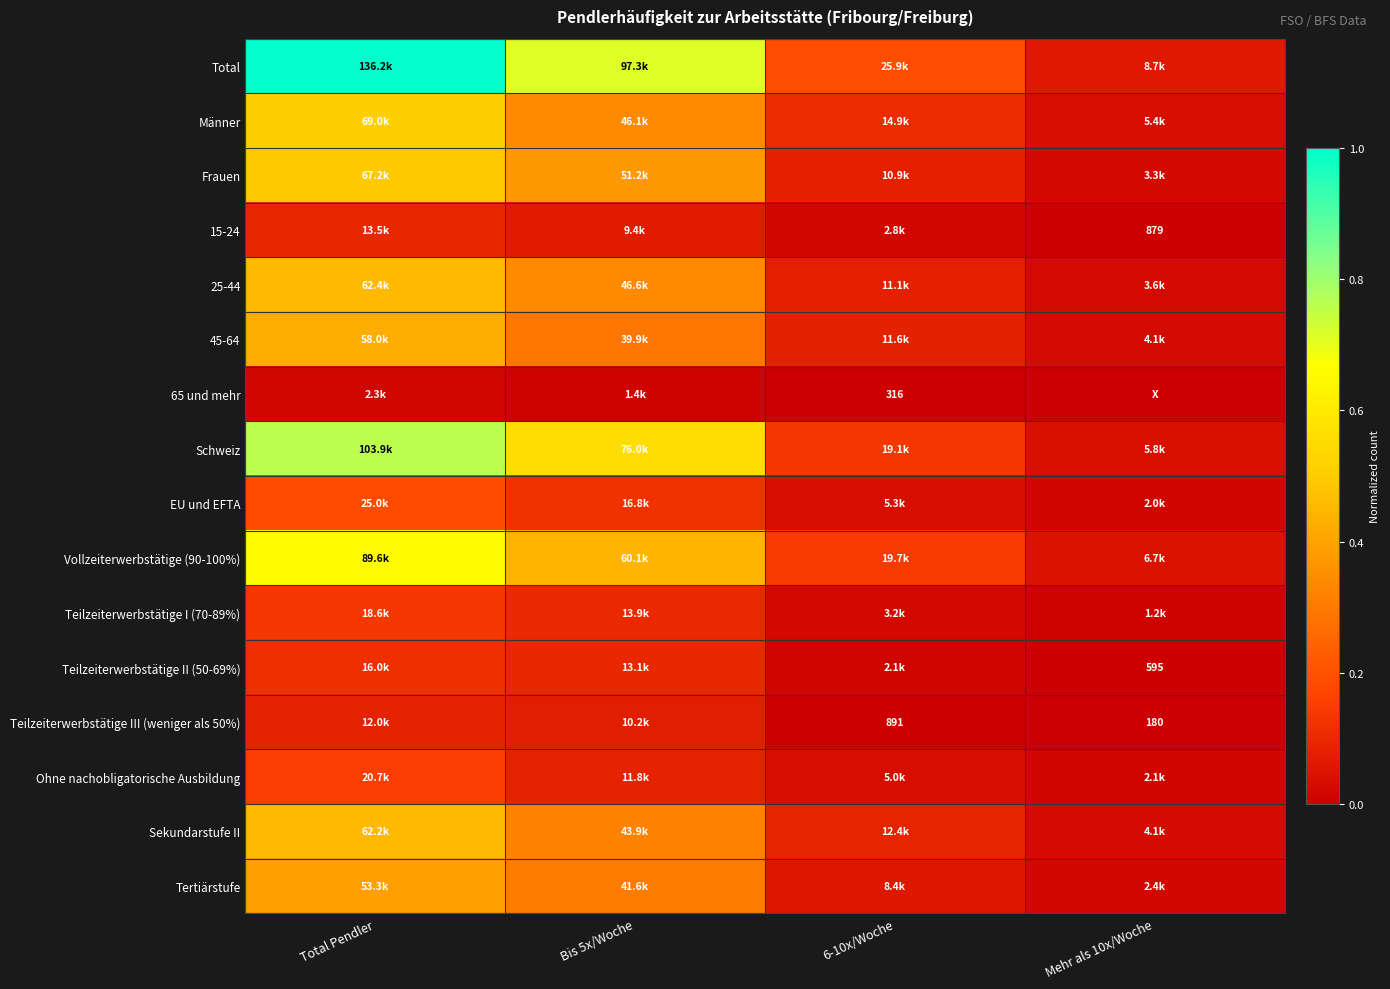

Which series has the largest total across all categories?

Total